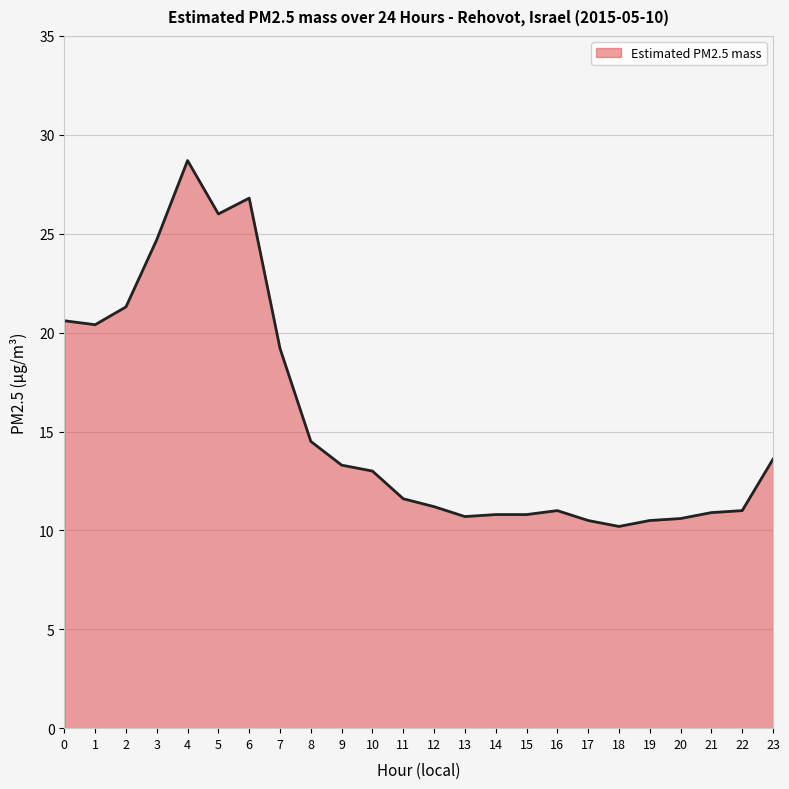

What is the difference between the second highest and minimum values?

16.6